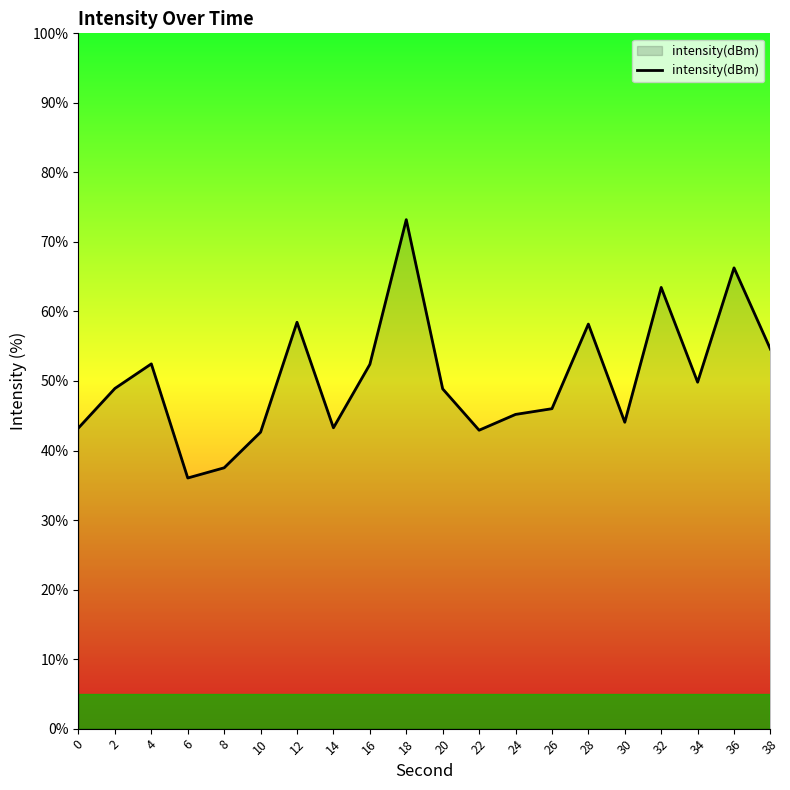

True or false: there are more than 0 points higher than both neighbors.

True